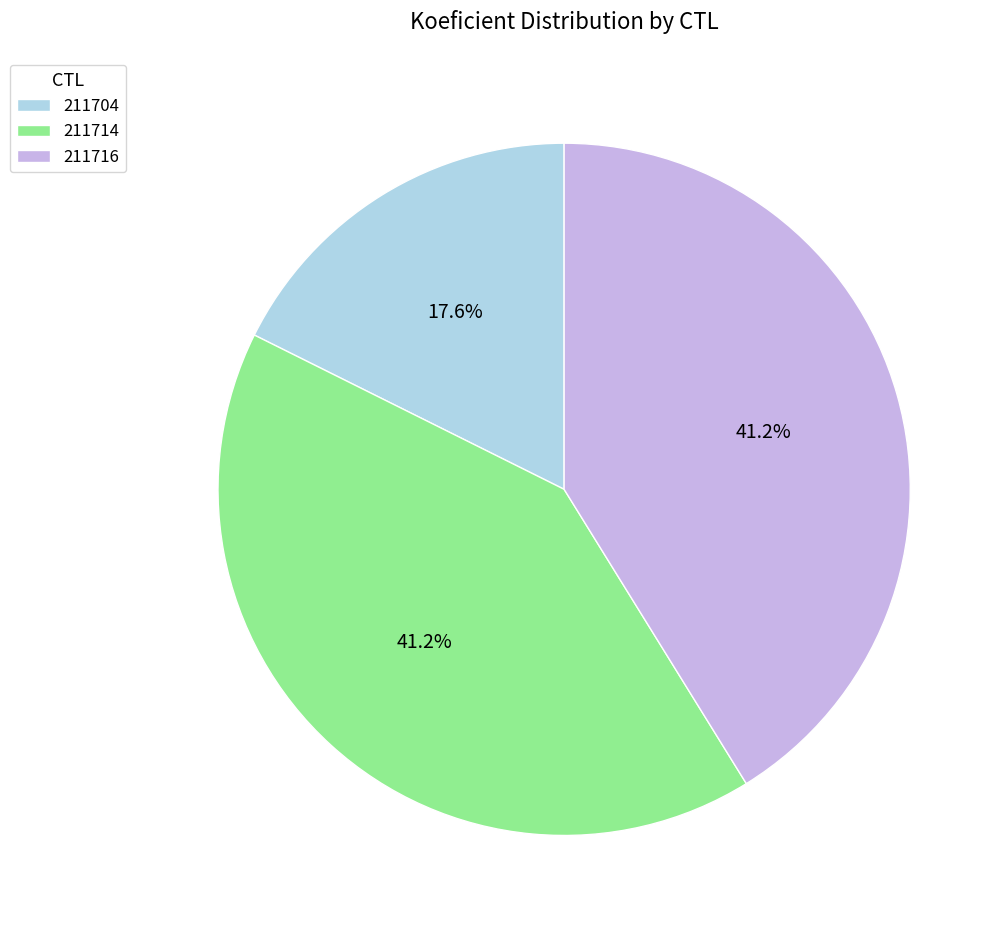

Is it true that 211714 is 53% of the pie?

False